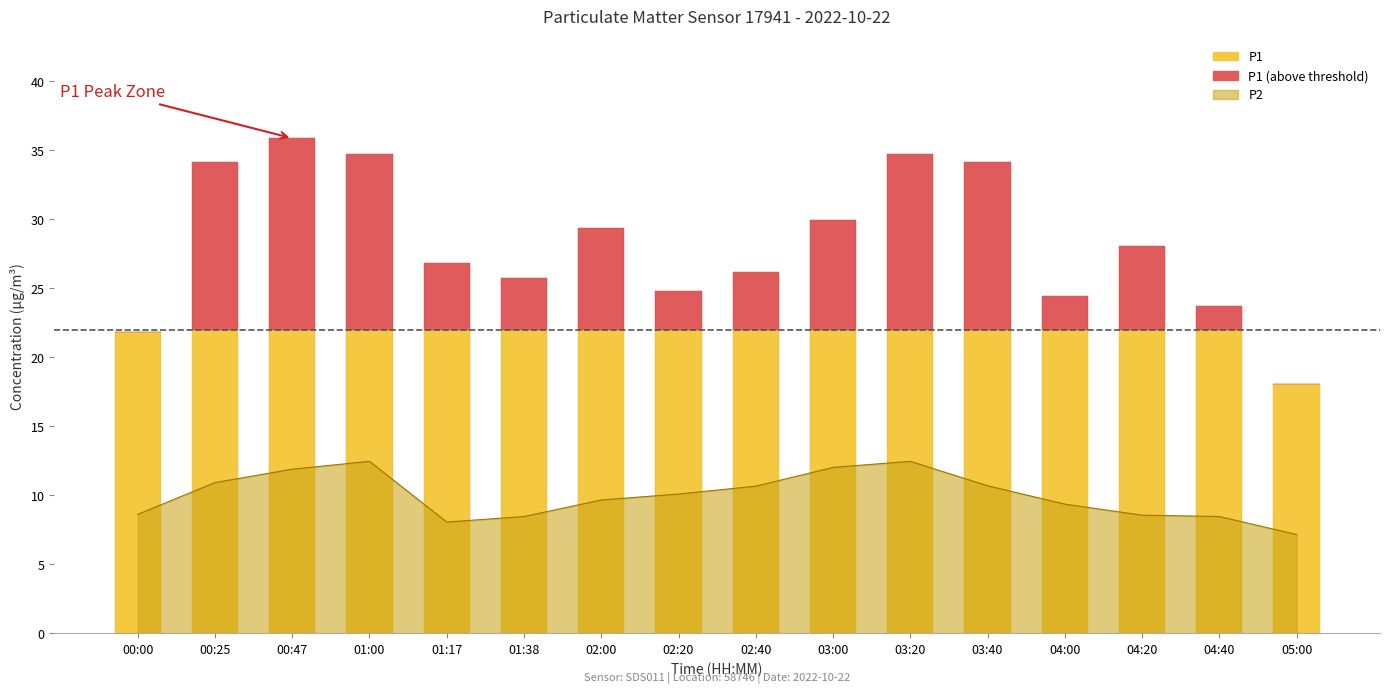

At which label does P1 (above threshold) first exceed 6?

00:25